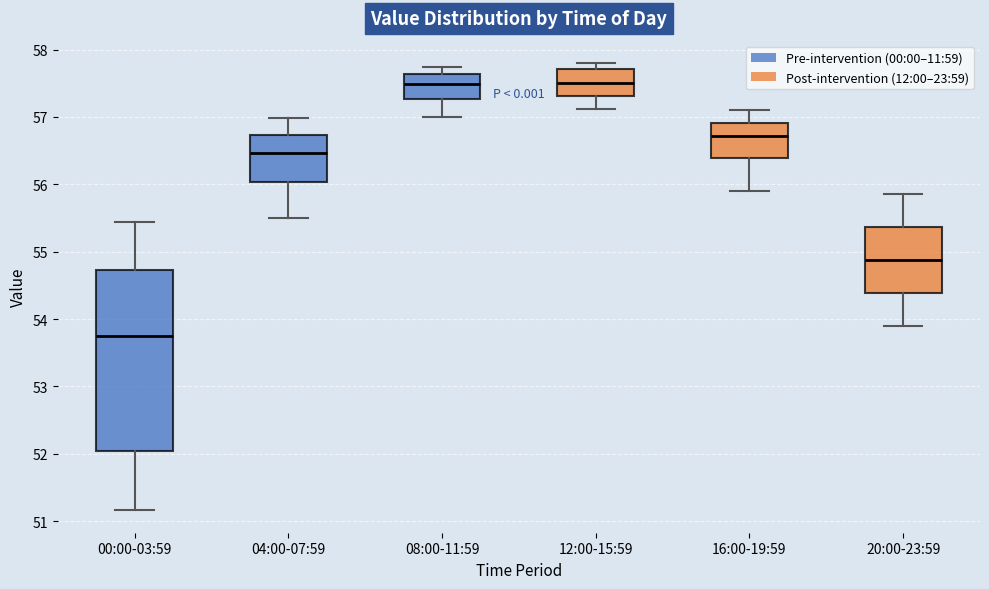

Reading left to right, transcribe this box plot: for each box, give where its median line is, the range the box spans, and where its two whiskers end, as read against the y-axis. The values are not printed on the chart, so give them approximately, as read against the axis.

00:00-03:59: median 53.8, box 52.0 to 54.7, whiskers 51.2 to 55.4
04:00-07:59: median 56.5, box 56.0 to 56.7, whiskers 55.5 to 57.0
08:00-11:59: median 57.5, box 57.3 to 57.6, whiskers 57.0 to 57.7
12:00-15:59: median 57.5, box 57.3 to 57.7, whiskers 57.1 to 57.8
16:00-19:59: median 56.7, box 56.4 to 56.9, whiskers 55.9 to 57.1
20:00-23:59: median 54.9, box 54.4 to 55.4, whiskers 53.9 to 55.9